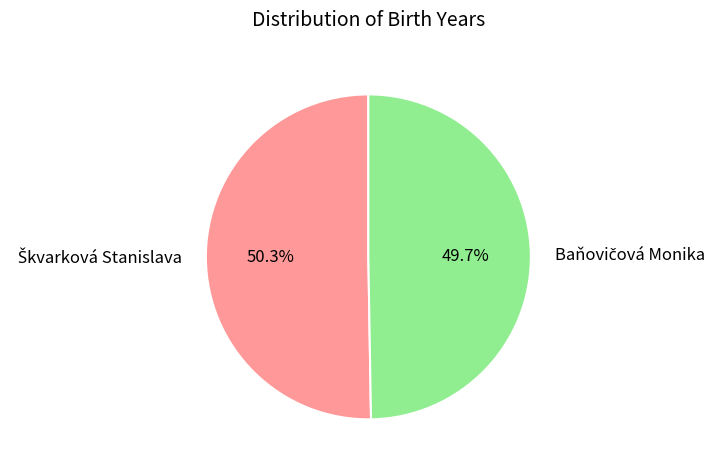

Is there any slice that represents more than half of the pie?

Yes